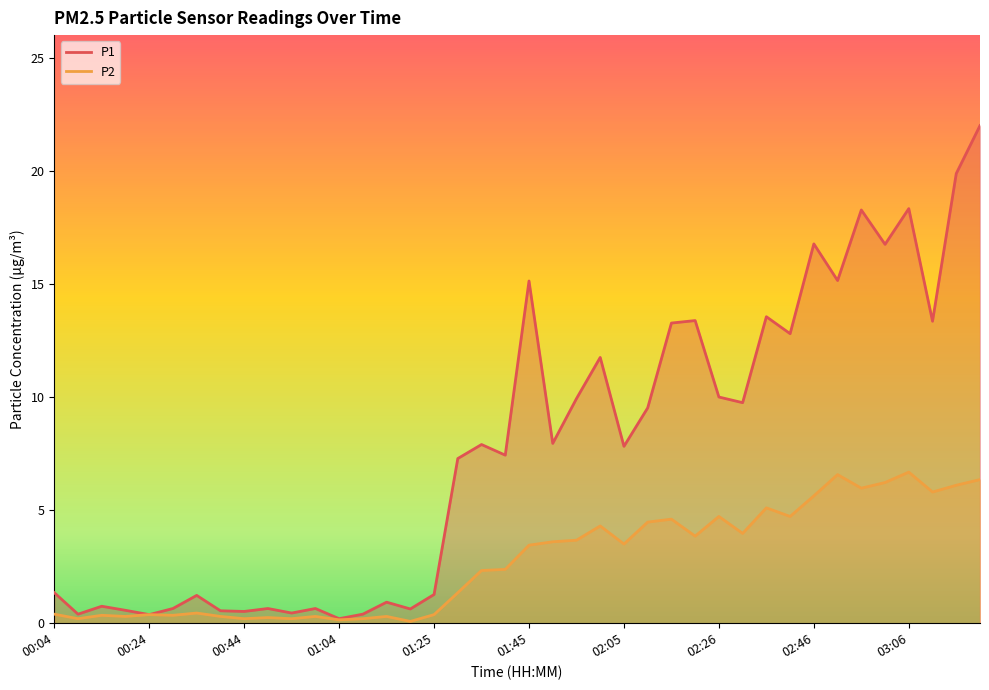

Between 00:59 and 02:31, which is larger?

02:31